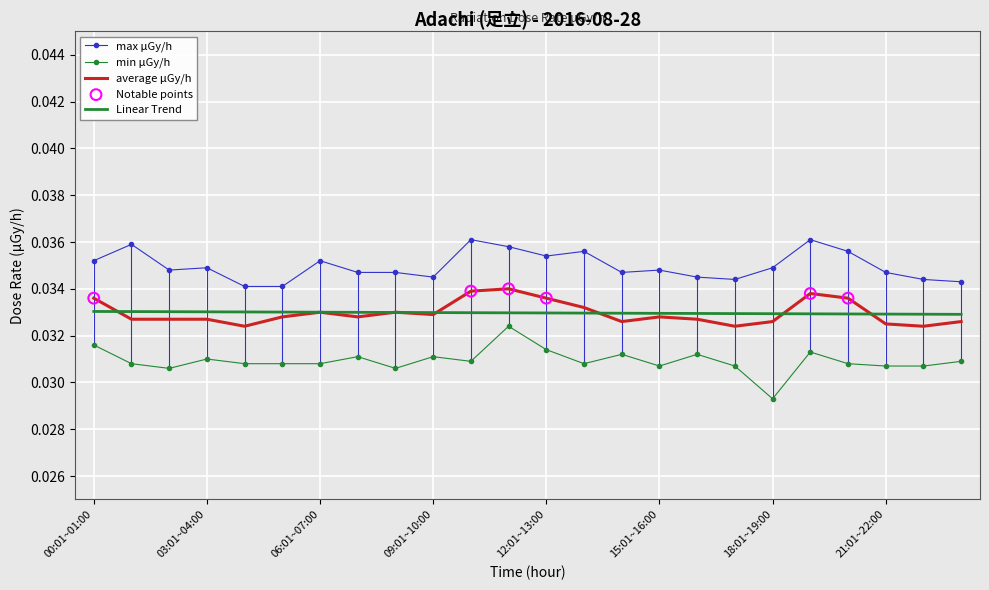

Which series has the largest total across all categories?

max μGy/h